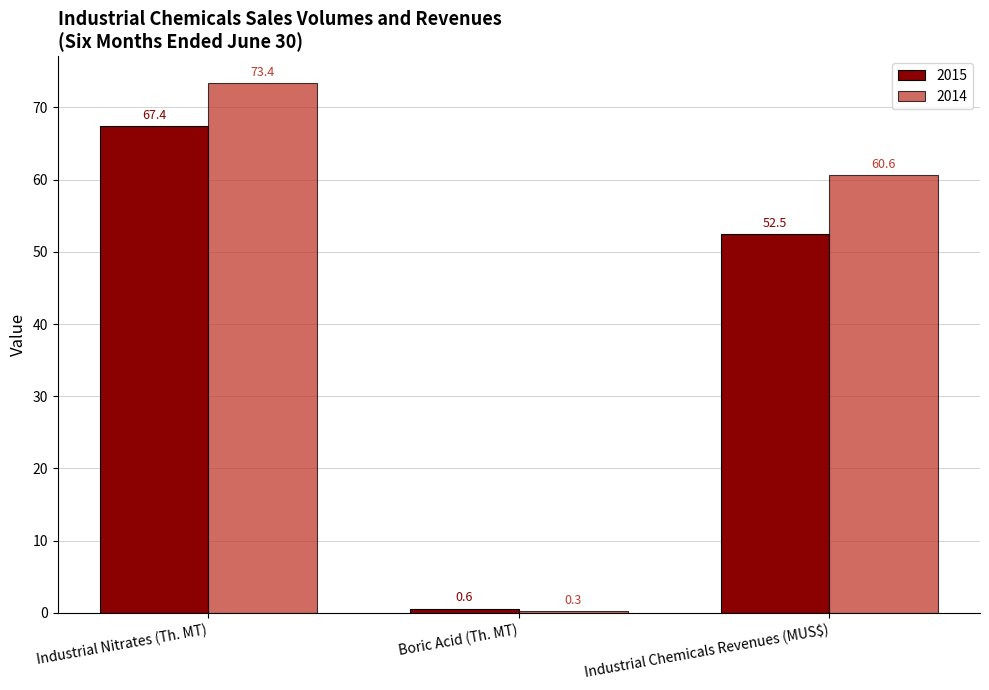

Are the bars grouped side by side (vs. stacked)?

Yes